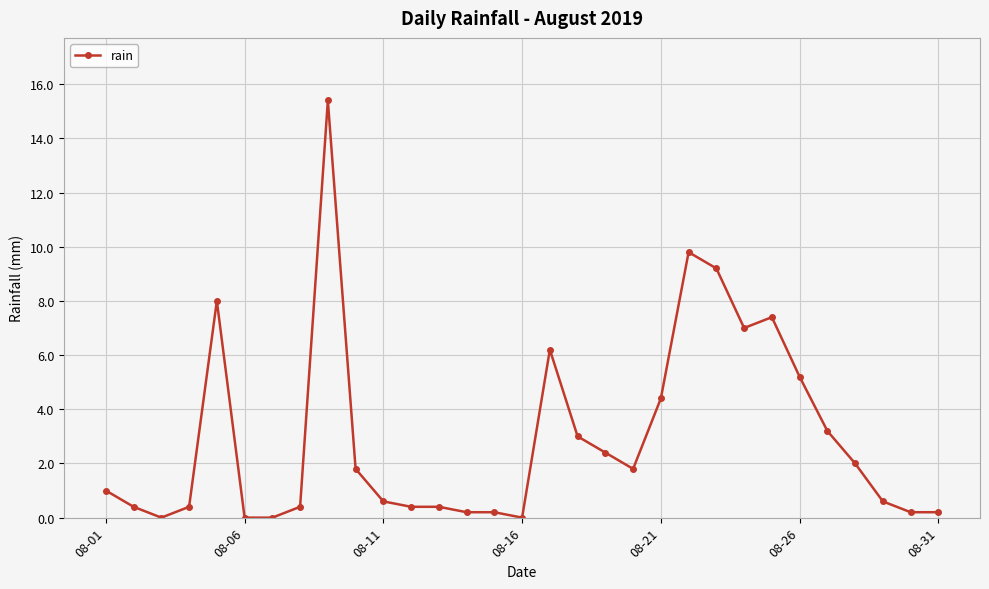

What is the maximum value shown in the chart?

15.4